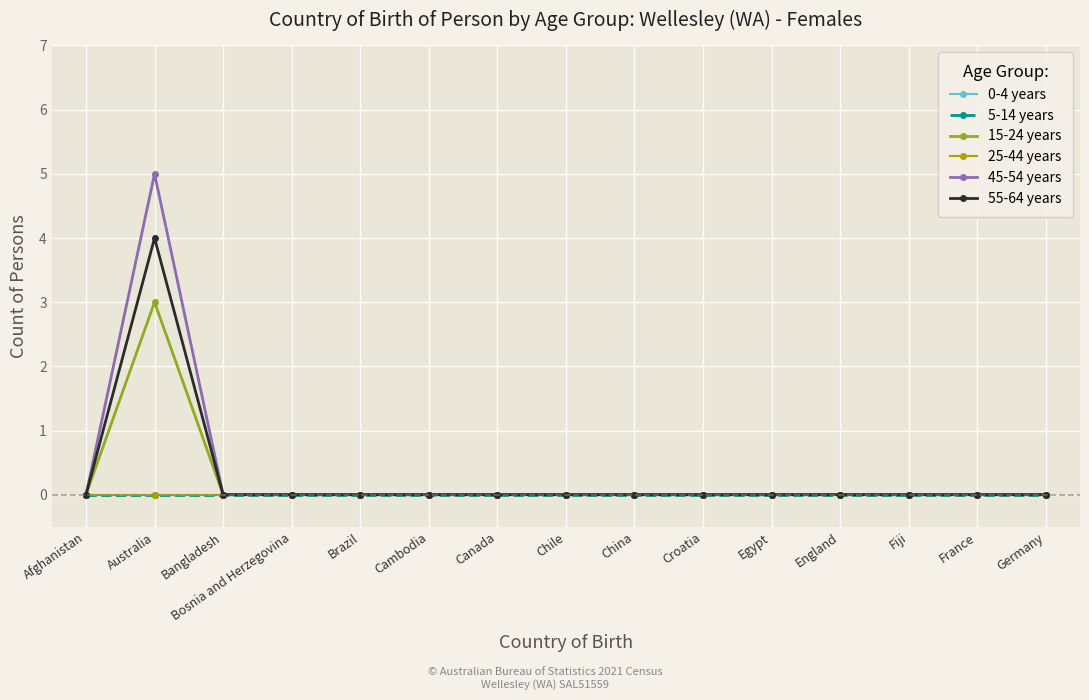

Reading right to left, what are all the values shown in this chart?

0-4 years: 0	0	0	0	0	0	0	0	0	0	0	0	0	0	0
5-14 years: 0	0	0	0	0	0	0	0	0	0	0	0	0	0	0
15-24 years: 0	0	0	0	0	0	0	0	0	0	0	0	0	3	0
25-44 years: 0	0	0	0	0	0	0	0	0	0	0	0	0	0	0
45-54 years: 0	0	0	0	0	0	0	0	0	0	0	0	0	5	0
55-64 years: 0	0	0	0	0	0	0	0	0	0	0	0	0	4	0